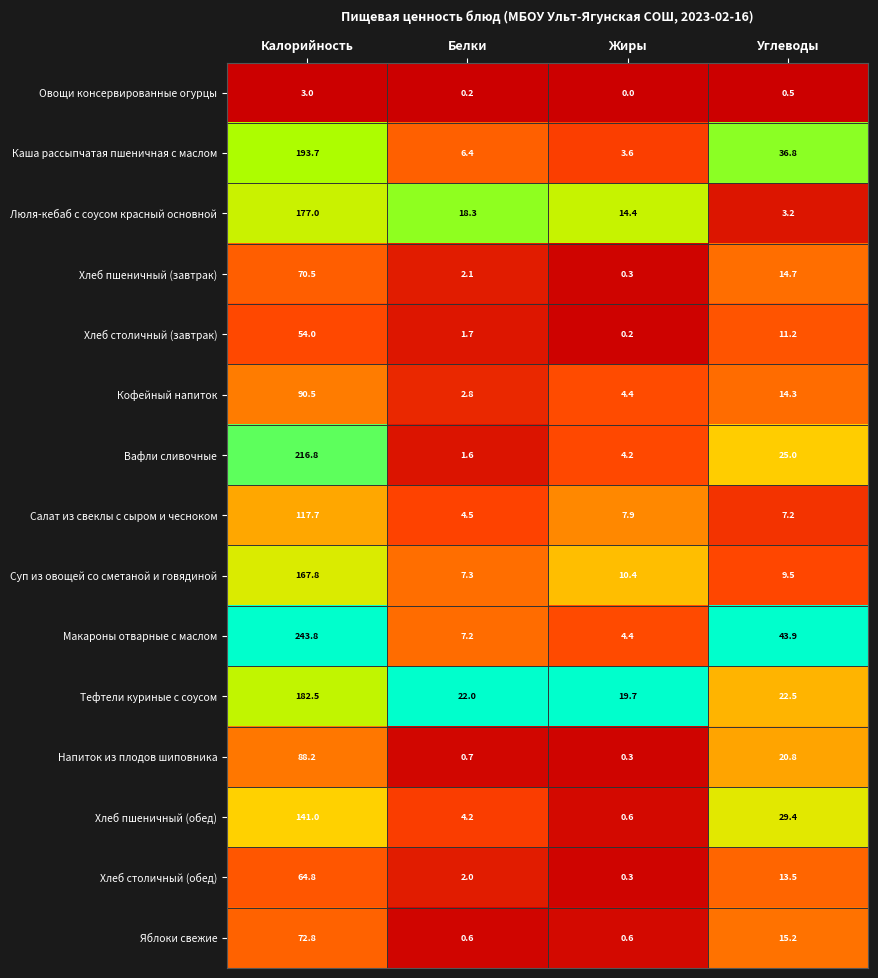

At which label does Хлеб столичный (обед) first exceed 13?

Калорийность